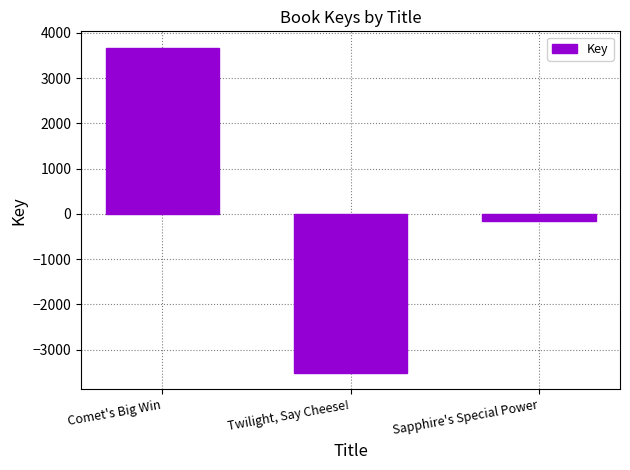

Reading left to right, what are all the values shown in this chart?

Comet's Big Win=3672	Twilight, Say Cheese!=-3519	Sapphire's Special Power=-153